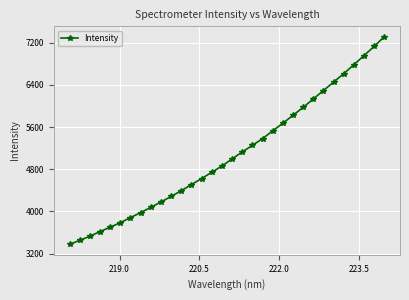

What is the difference between the maximum and minimum values?

3939.3